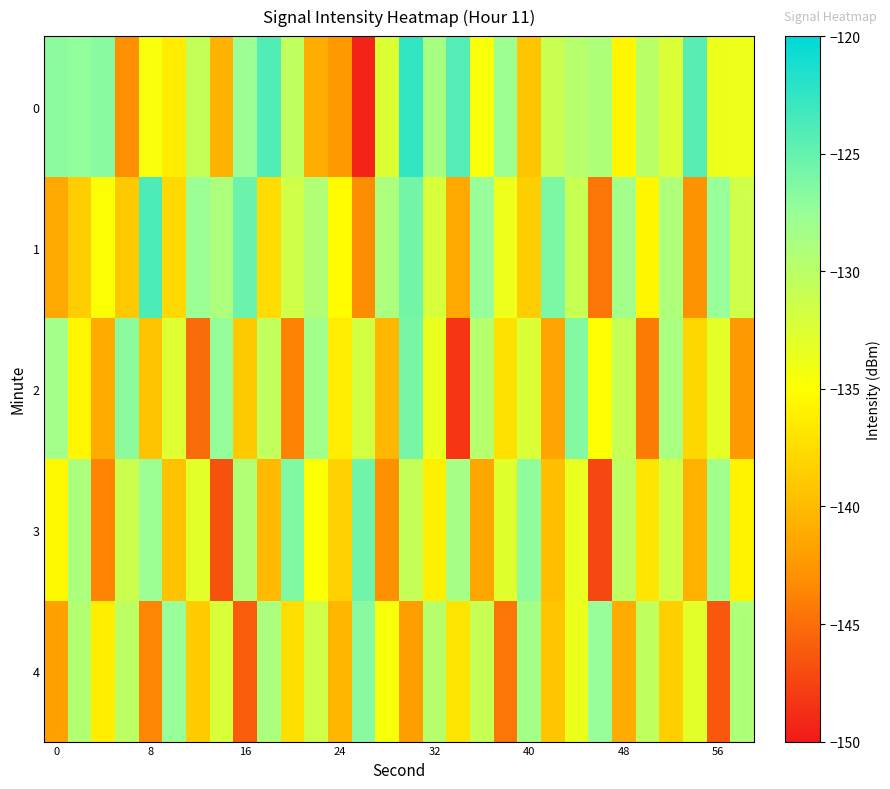

Count the number of data series in this chart.

5